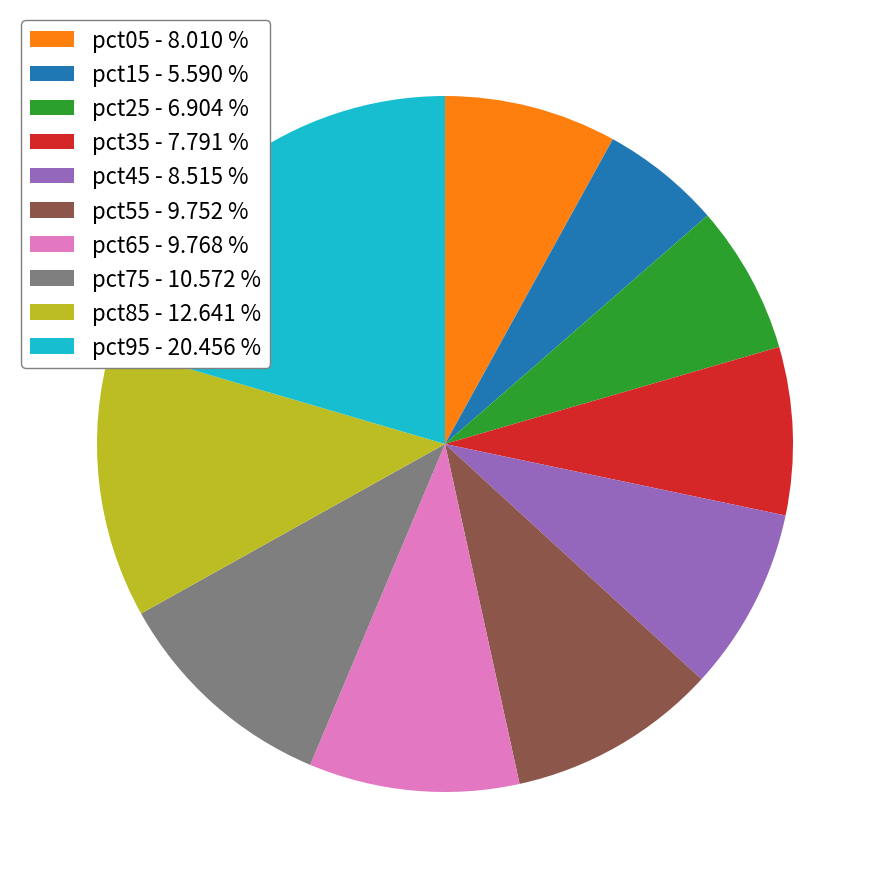

Does pct05 represent more than half of the total?

No